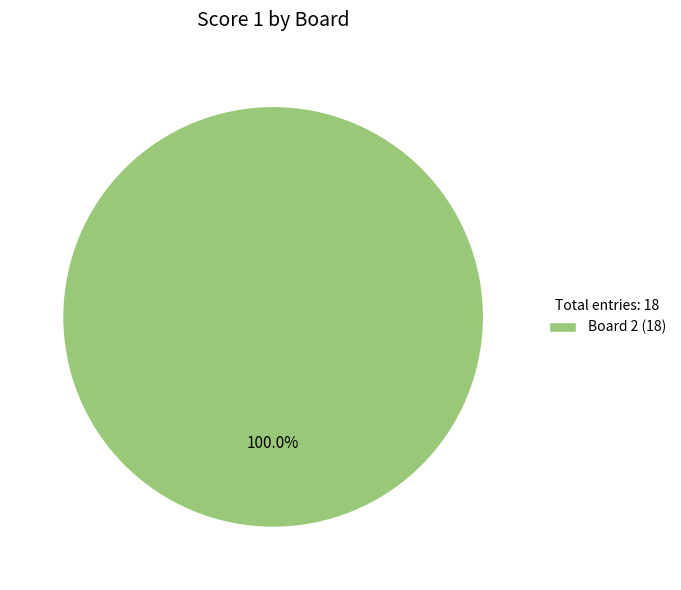

Rank the categories by value from lowest to highest.

Board 2 (18)